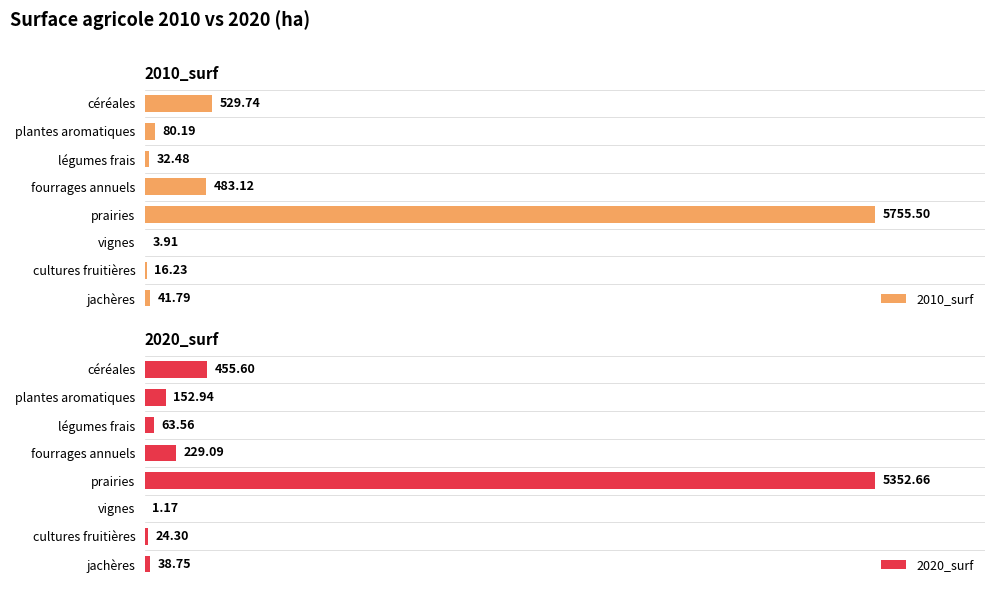

How many values in the 2020_surf series exceed 152?

4